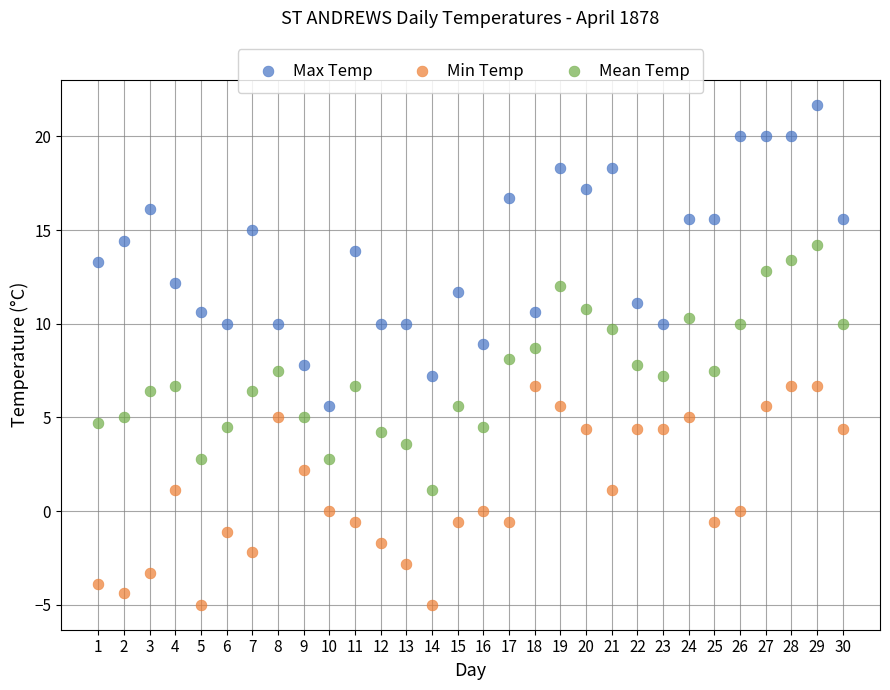

Across all data points, what is the range of X values (max minus min)?

29.0